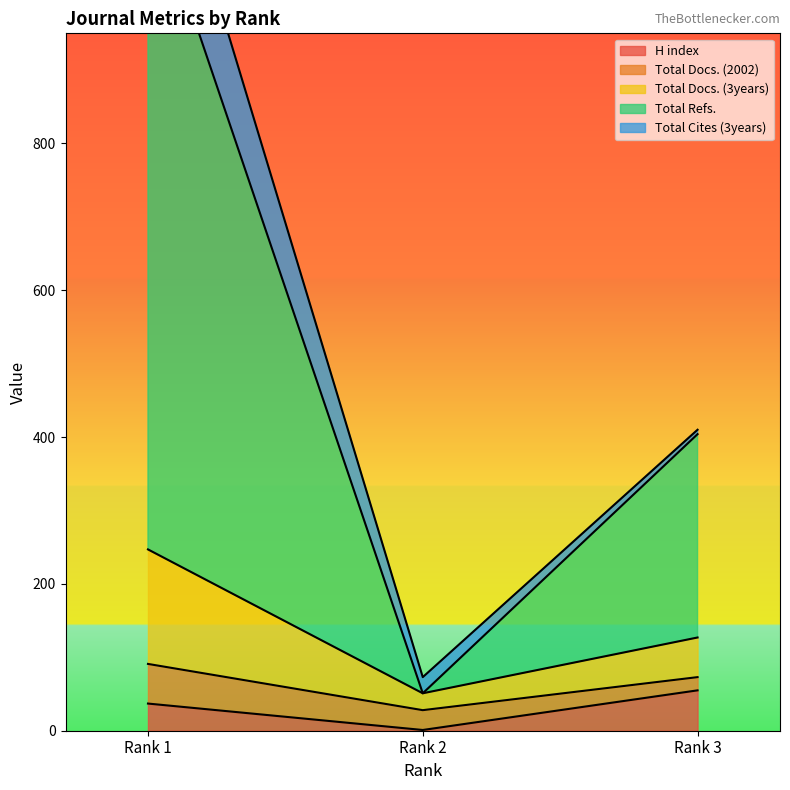

The value of H index at Rank 1 is 37. True or false?

True